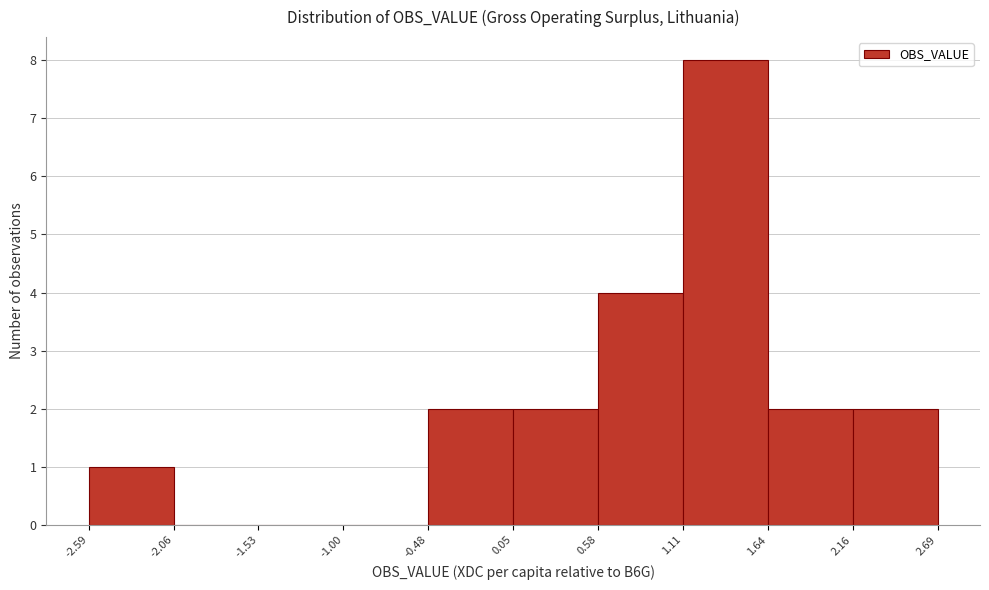

Reading left to right, transcribe this chart: for each bar, give the range it covers on the x-axis and its height. The values are not printed on the chart, so give them approximately, as read against the axis.

-2.59 to -2.06: 1
-2.06 to -1.53: 0
-1.53 to -1.00: 0
-1.00 to -0.48: 0
-0.48 to 0.05: 2
0.05 to 0.58: 2
0.58 to 1.11: 4
1.11 to 1.64: 8
1.64 to 2.16: 2
2.16 to 2.69: 2